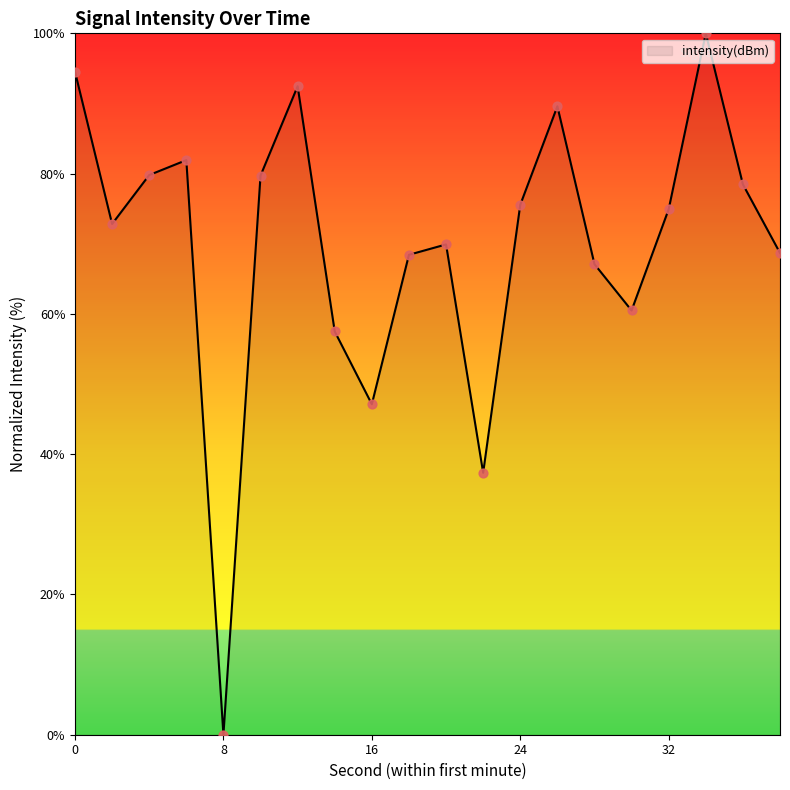

What is the difference between the maximum and minimum values?

100.0